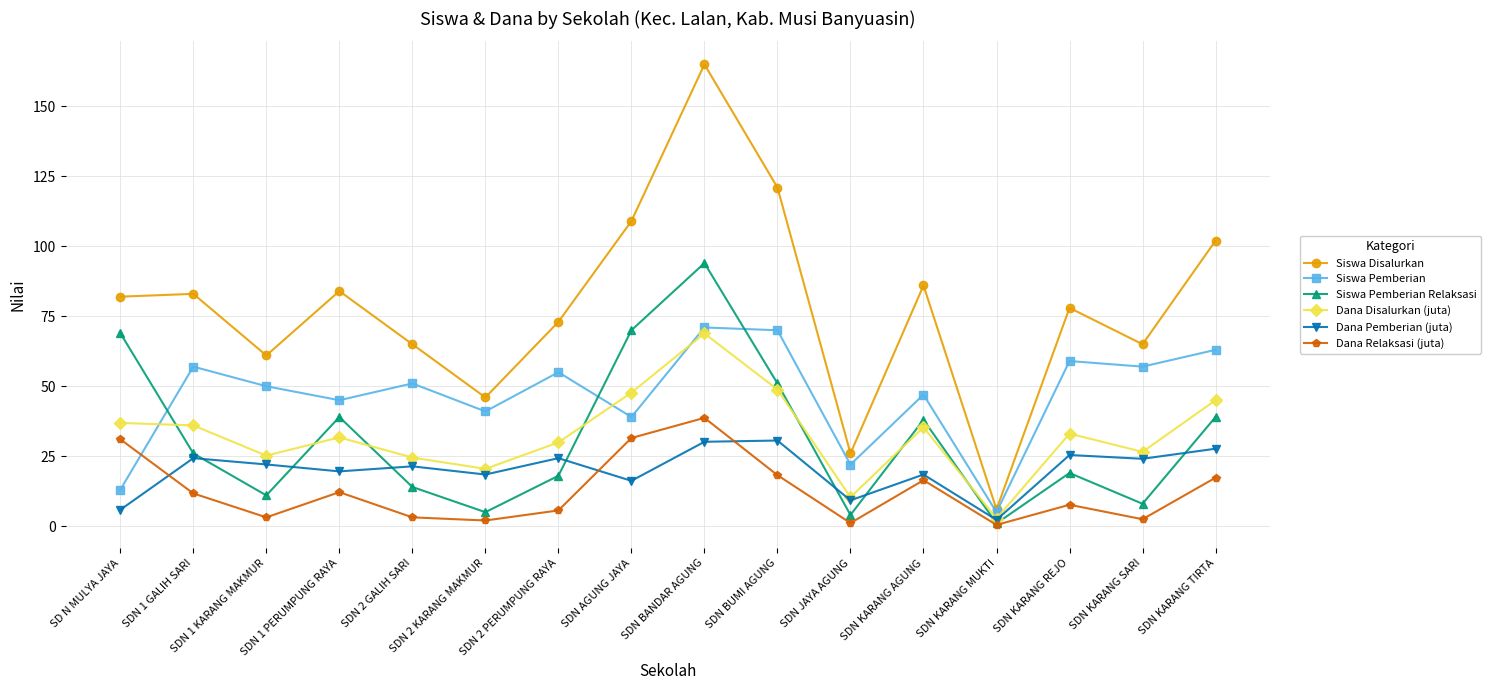

Read the Siswa Pemberian value at SDN AGUNG JAYA.

39.0